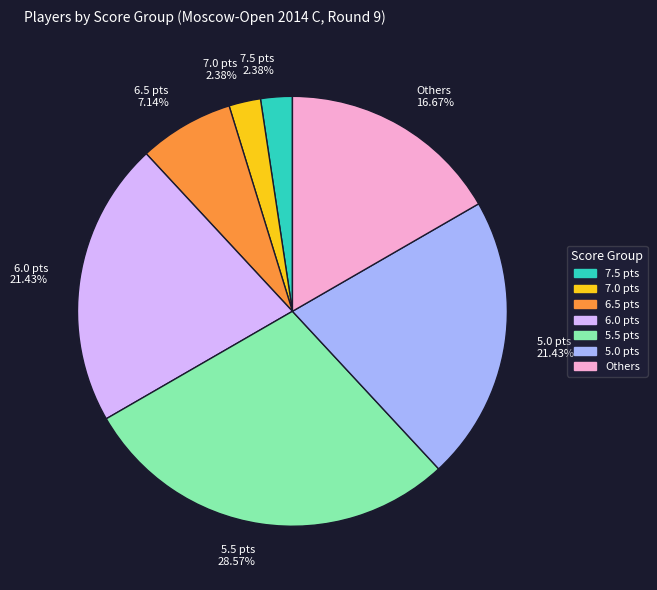

Between 5.0 pts 21.43% and 7.5 pts 2.38%, which is larger?

5.0 pts 21.43%